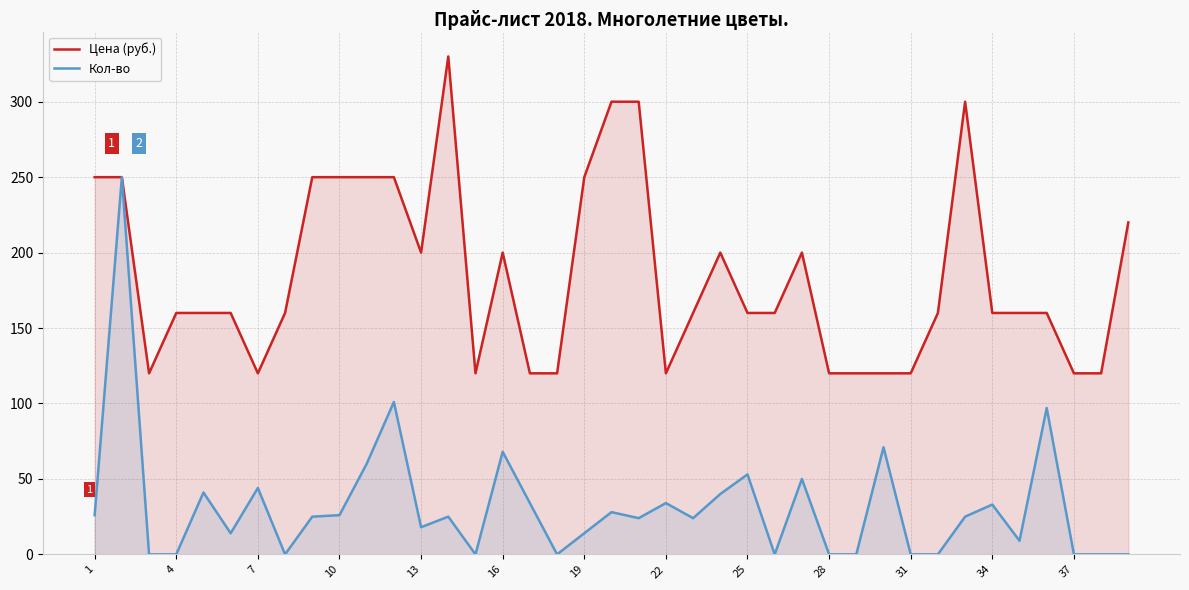

Reading left to right, list all the values displayed in this chart.

Цена (руб.): 250	250	120	160	160	160	120	160	250	250	250	250	200	330	120	200	120	120	250	300	300	120	160	200	160	160	200	120	120	120	120	160	300	160	160	160	120	120	220
Кол-во: 26	250	0	0	41	14	44	0	25	26	60	101	18	25	0	68	34	0	14	28	24	34	24	40	53	0	50	0	0	71	0	0	25	33	9	97	0	0	0